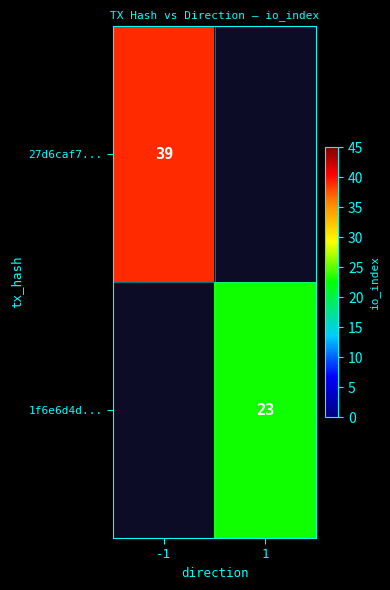

The 27d6caf7... series shows 39 at -1. True or false?

True